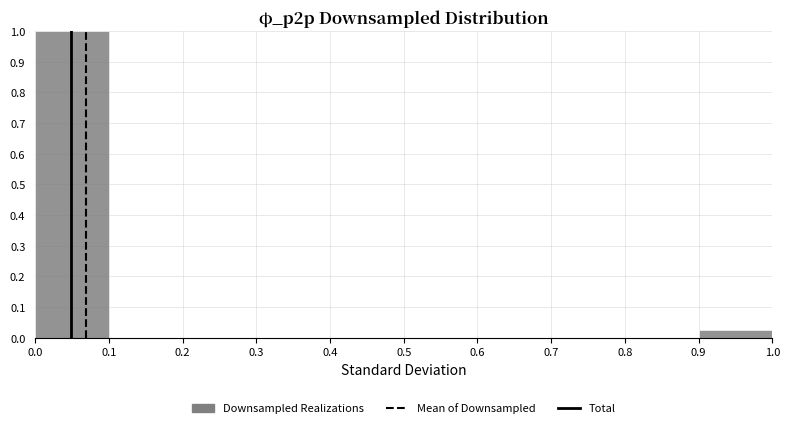

How tall is the bar that spans 0.9 to 1.0 on the x-axis? The values are not printed on the chart, so give them approximately, as read against the axis.

0.03